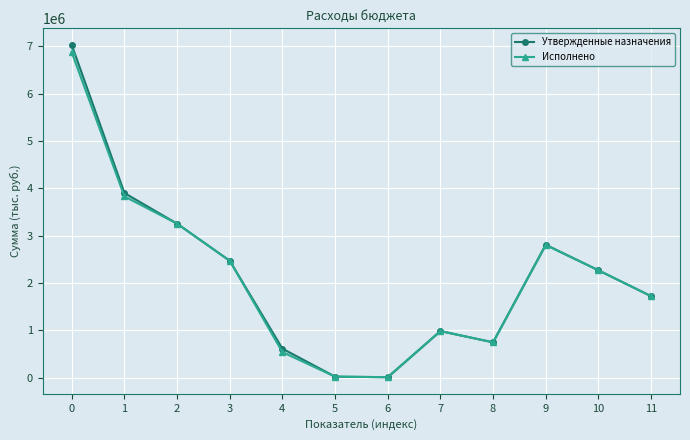

How many interior local valleys does the Исполнено series have?

2